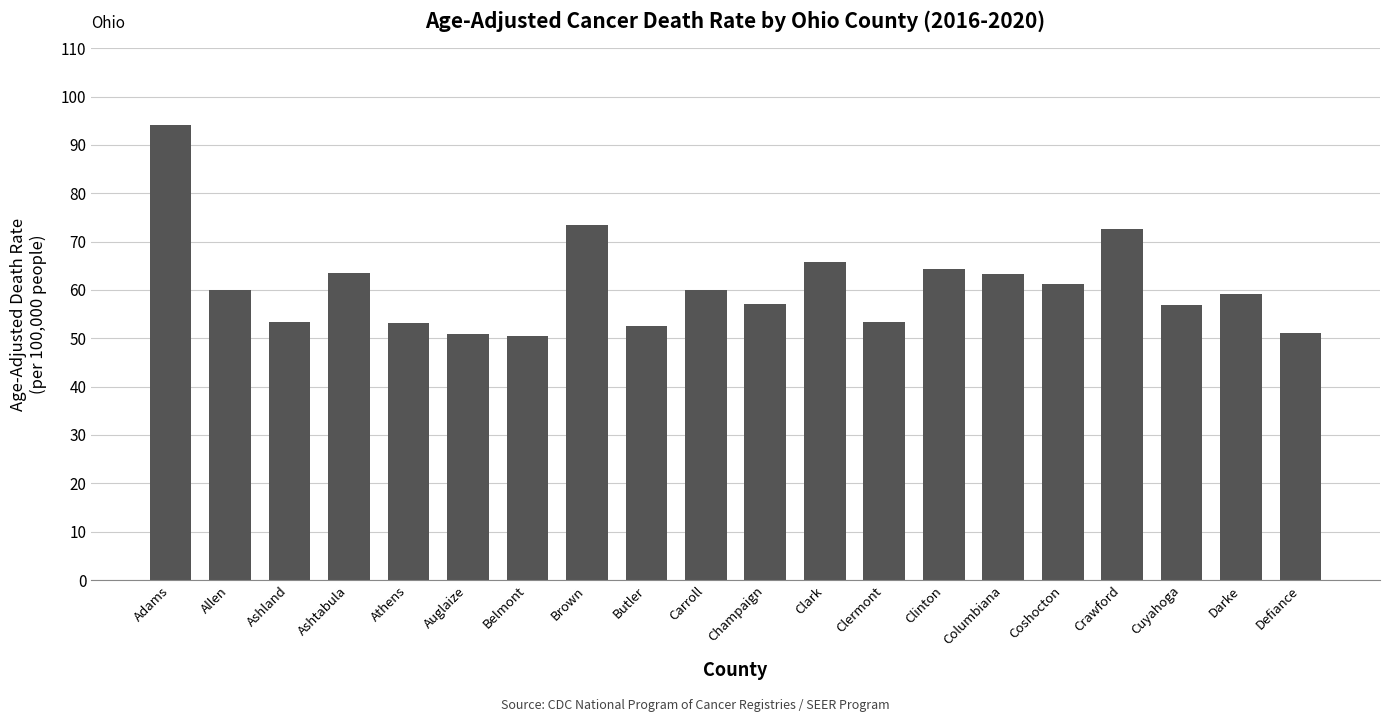

What is the minimum value shown in the chart?

50.5